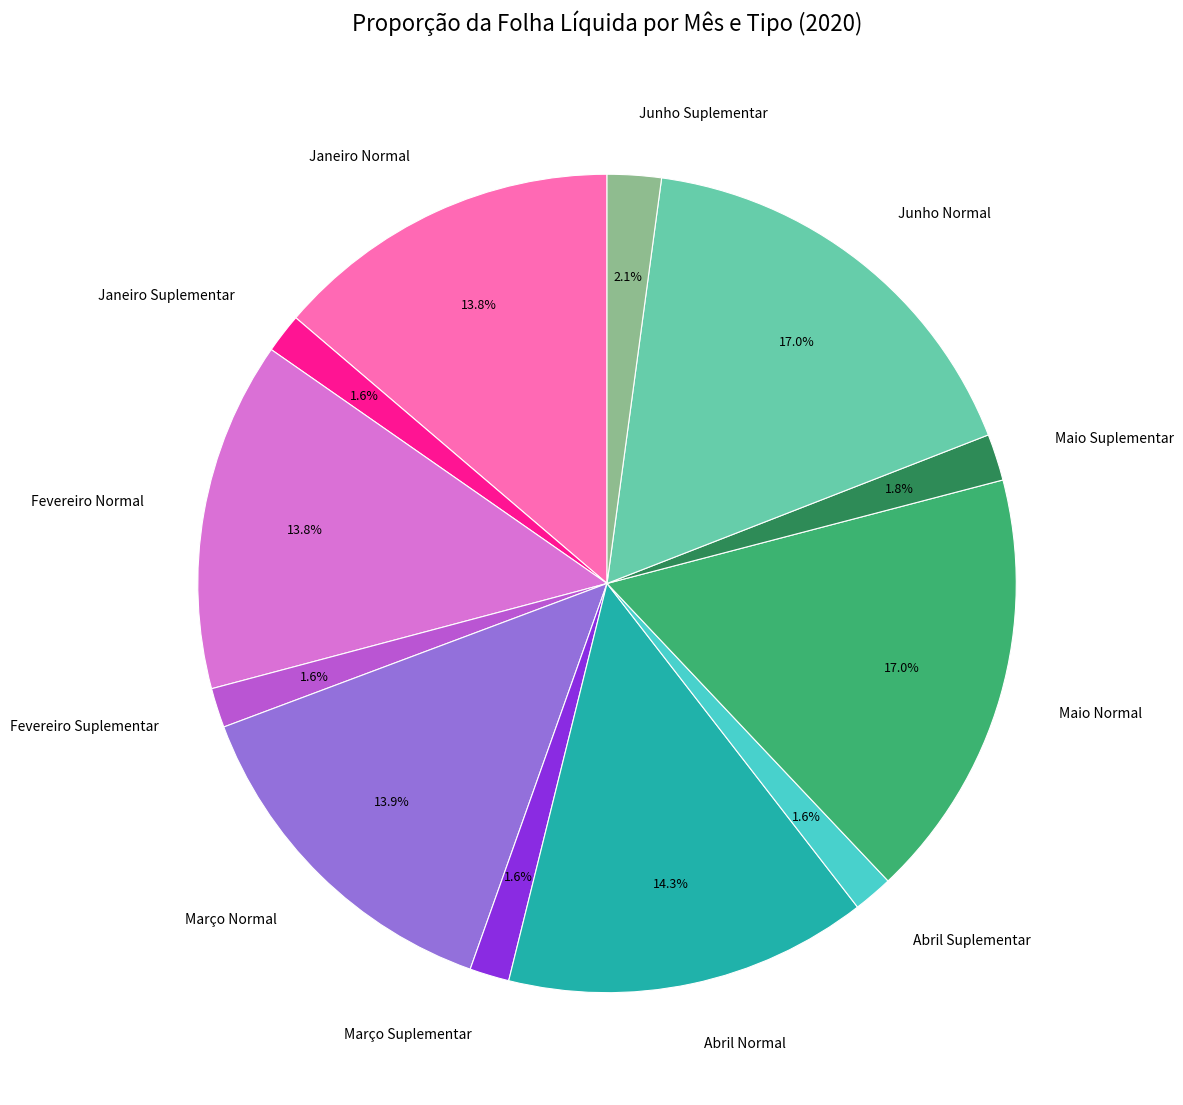

Combined, what portion of the pie is Fevereiro Suplementar and Abril Normal?

15.9%